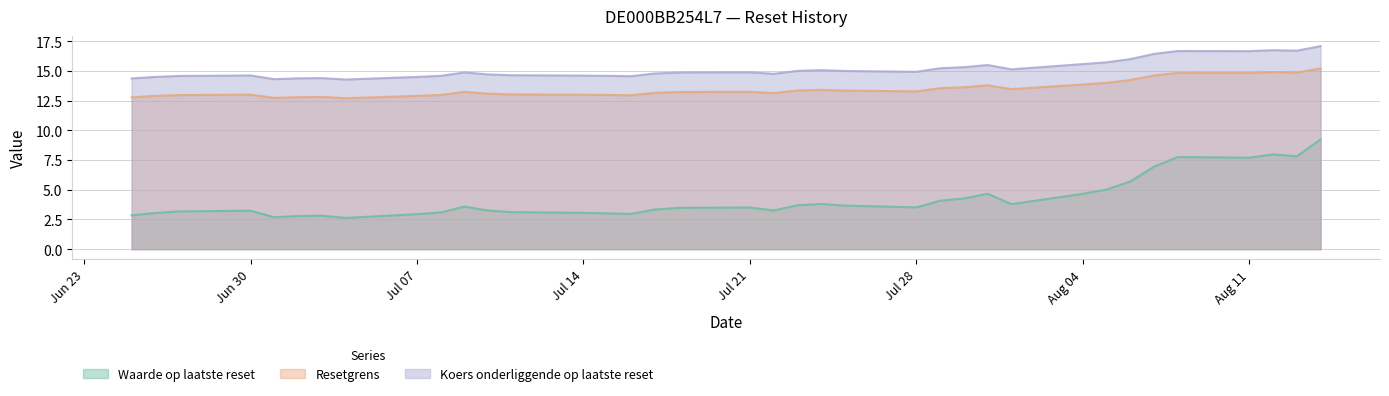

What is the average value of the Koers onderliggende op laatste reset series?

15.2